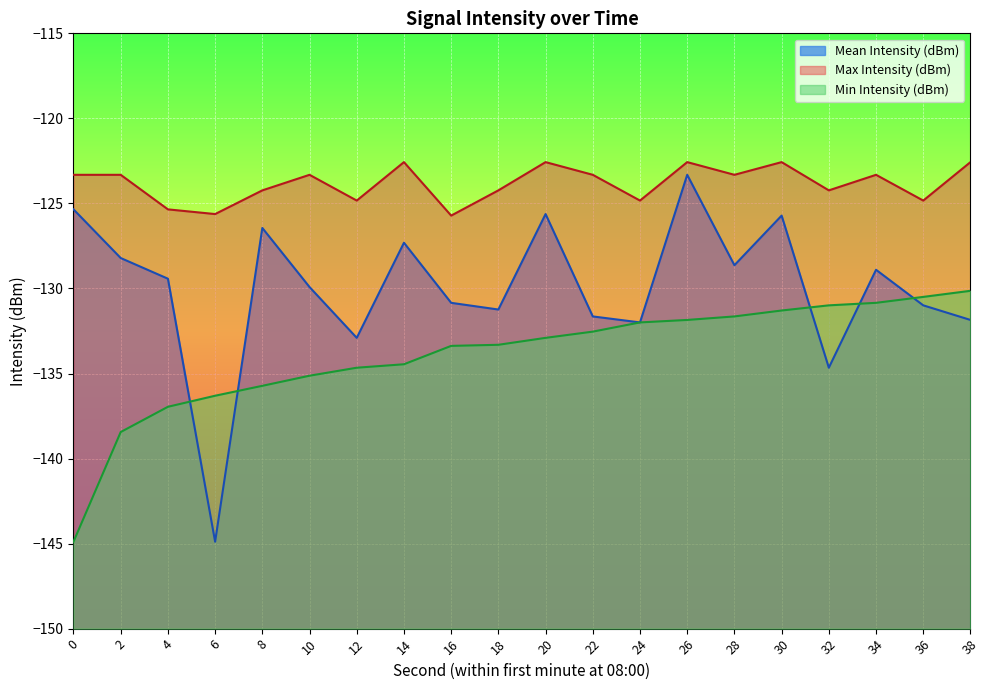

At which label is Max Intensity (dBm) closest to -124?

8